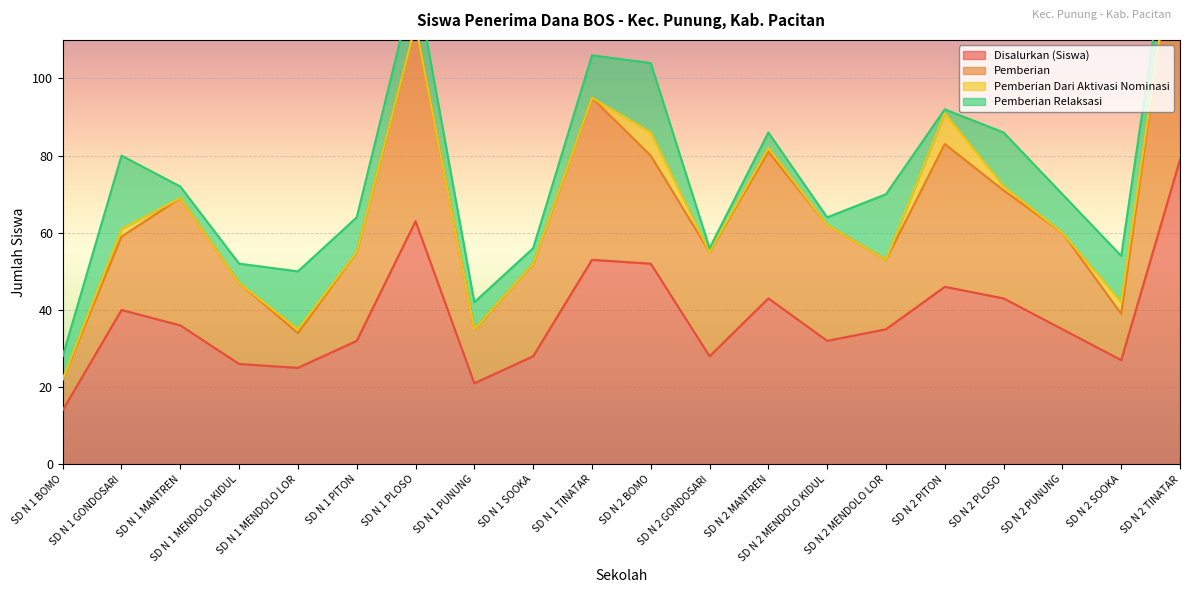

Reading left to right, transcribe all the data shown in this chart.

Disalurkan (Siswa): SD N 1 BOMO=14	SD N 1 GONDOSARI=40	SD N 1 MANTREN=36	SD N 1 MENDOLO KIDUL=26	SD N 1 MENDOLO LOR=25	SD N 1 PITON=32	SD N 1 PLOSO=63	SD N 1 PUNUNG=21	SD N 1 SOOKA=28	SD N 1 TINATAR=53	SD N 2 BOMO=52	SD N 2 GONDOSARI=28	SD N 2 MANTREN=43	SD N 2 MENDOLO KIDUL=32	SD N 2 MENDOLO LOR=35	SD N 2 PITON=46	SD N 2 PLOSO=43	SD N 2 PUNUNG=35	SD N 2 SOOKA=27	SD N 2 TINATAR=79
Pemberian: SD N 1 BOMO=8	SD N 1 GONDOSARI=19	SD N 1 MANTREN=33	SD N 1 MENDOLO KIDUL=21	SD N 1 MENDOLO LOR=9	SD N 1 PITON=23	SD N 1 PLOSO=51	SD N 1 PUNUNG=14	SD N 1 SOOKA=24	SD N 1 TINATAR=42	SD N 2 BOMO=28	SD N 2 GONDOSARI=27	SD N 2 MANTREN=38	SD N 2 MENDOLO KIDUL=30	SD N 2 MENDOLO LOR=18	SD N 2 PITON=37	SD N 2 PLOSO=28	SD N 2 PUNUNG=25	SD N 2 SOOKA=12	SD N 2 TINATAR=68
Pemberian Dari Aktivasi Nominasi: SD N 1 BOMO=0	SD N 1 GONDOSARI=2	SD N 1 MANTREN=0	SD N 1 MENDOLO KIDUL=0	SD N 1 MENDOLO LOR=1	SD N 1 PITON=0	SD N 1 PLOSO=0	SD N 1 PUNUNG=0	SD N 1 SOOKA=0	SD N 1 TINATAR=0	SD N 2 BOMO=6	SD N 2 GONDOSARI=0	SD N 2 MANTREN=1	SD N 2 MENDOLO KIDUL=0	SD N 2 MENDOLO LOR=0	SD N 2 PITON=8	SD N 2 PLOSO=1	SD N 2 PUNUNG=0	SD N 2 SOOKA=3	SD N 2 TINATAR=0
Pemberian Relaksasi: SD N 1 BOMO=6	SD N 1 GONDOSARI=19	SD N 1 MANTREN=3	SD N 1 MENDOLO KIDUL=5	SD N 1 MENDOLO LOR=15	SD N 1 PITON=9	SD N 1 PLOSO=12	SD N 1 PUNUNG=7	SD N 1 SOOKA=4	SD N 1 TINATAR=11	SD N 2 BOMO=18	SD N 2 GONDOSARI=1	SD N 2 MANTREN=4	SD N 2 MENDOLO KIDUL=2	SD N 2 MENDOLO LOR=17	SD N 2 PITON=1	SD N 2 PLOSO=14	SD N 2 PUNUNG=10	SD N 2 SOOKA=12	SD N 2 TINATAR=11